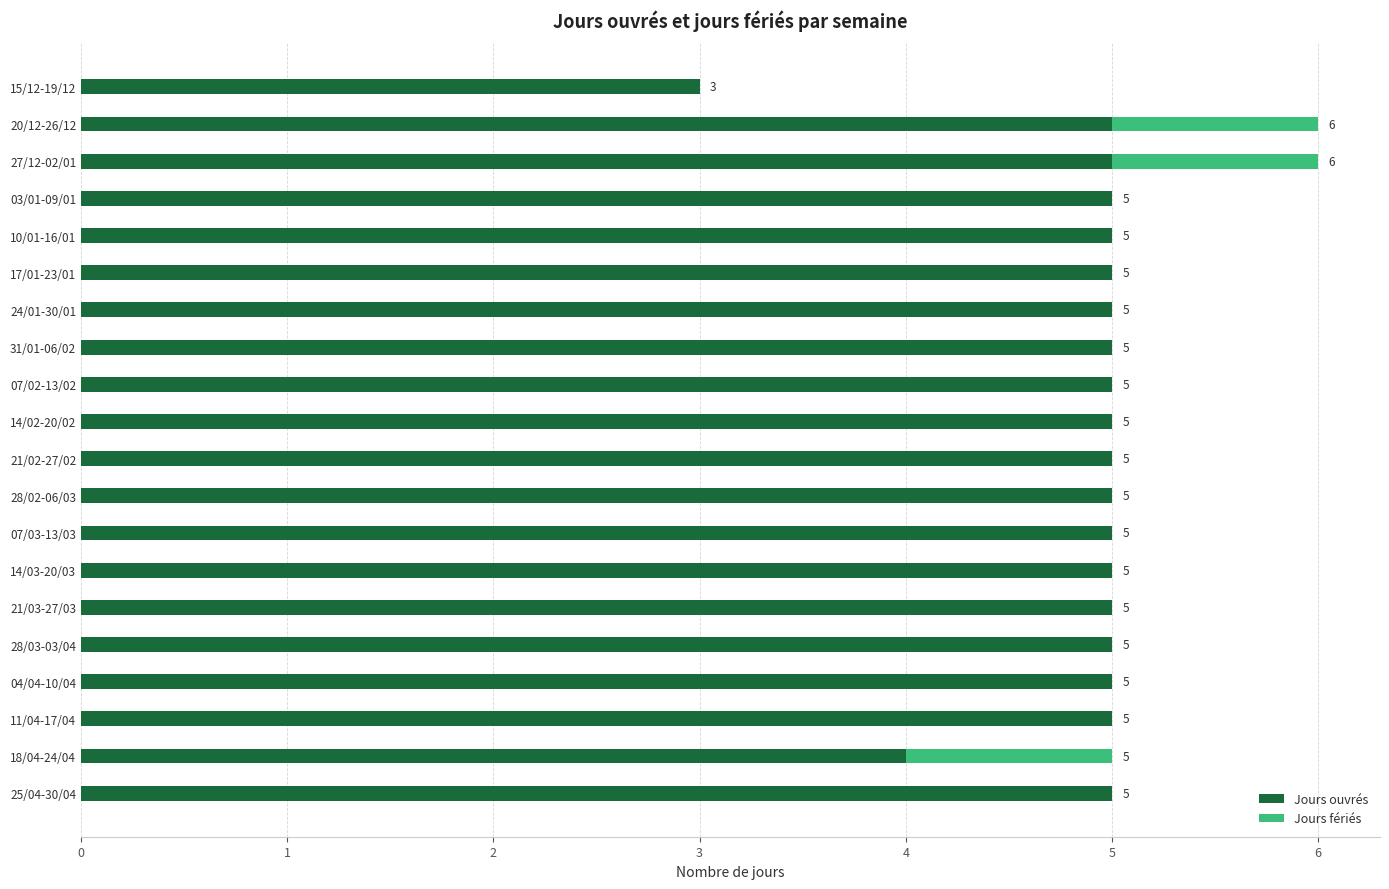

What is the sum of all Jours ouvrés values?

97